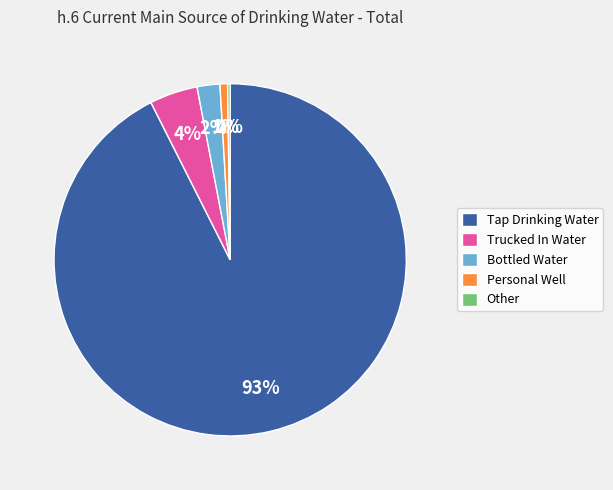

To the nearest percent, what is the average slice percentage?

20%